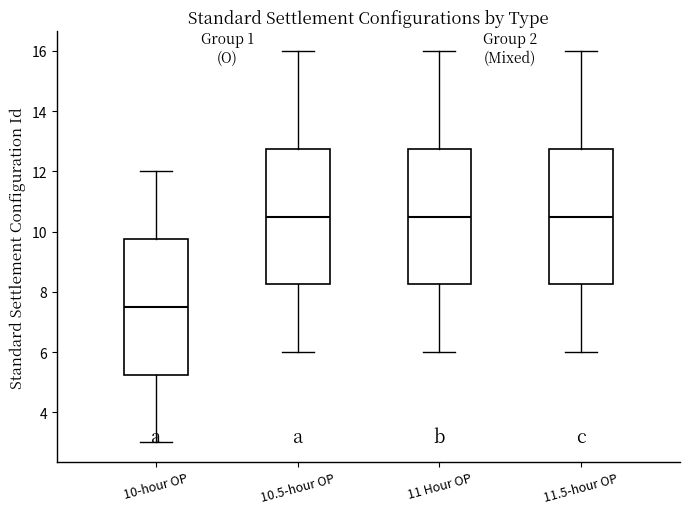

Reading left to right, read every box against the y-axis: the position of its median line, the range the box covers, and the ends of its whiskers. The values are not printed on the chart, so give them approximately, as read against the axis.

10-hour OP: median 7.6, box 5.2 to 9.8, whiskers 3.0 to 12.0
10.5-hour OP: median 10.6, box 8.2 to 12.8, whiskers 6.0 to 16.0
11 Hour OP: median 10.6, box 8.2 to 12.8, whiskers 6.0 to 16.0
11.5-hour OP: median 10.6, box 8.2 to 12.8, whiskers 6.0 to 16.0